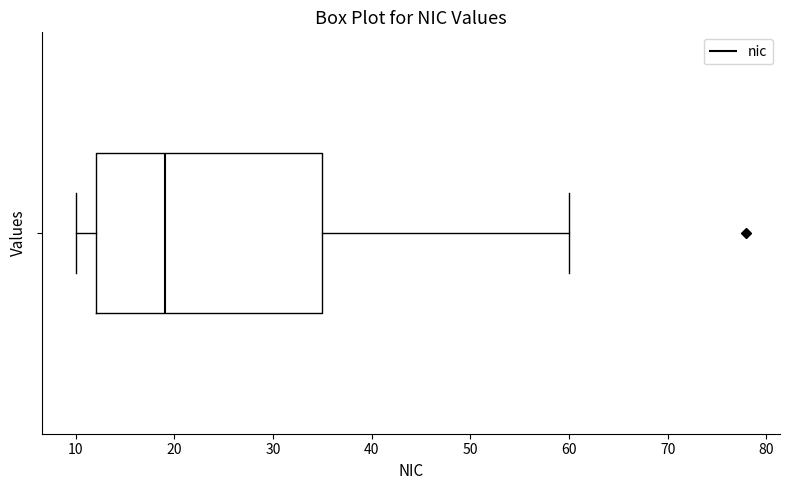

Where does the median line of the box sit on the x-axis? The values are not printed on the chart, so give them approximately, as read against the axis.

19